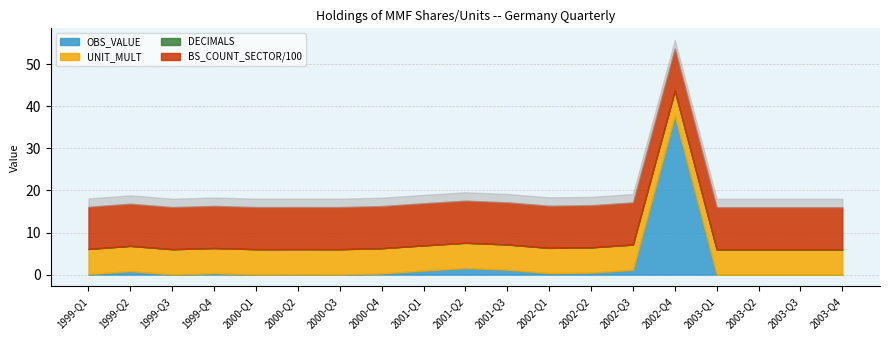

Is the value of BS_COUNT_SECTOR_val at 2001-Q2 greater than the value of UNIT_MULT at 2002-Q3?

Yes